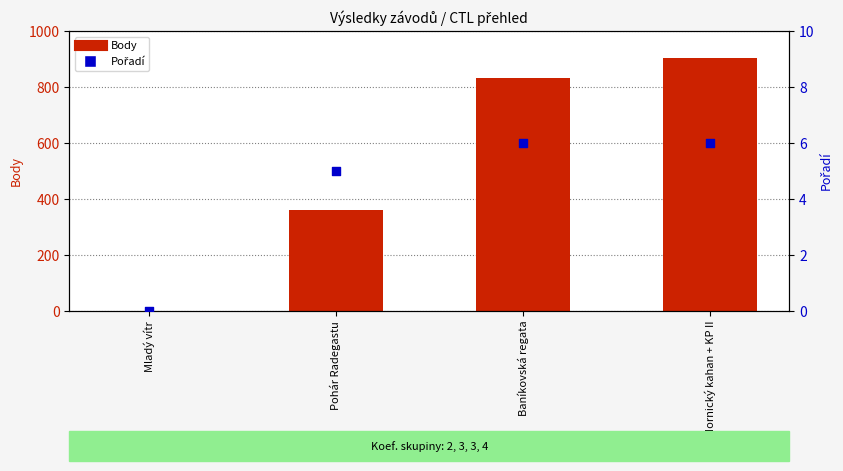

At how many categories does at least one series exceed 742?

2